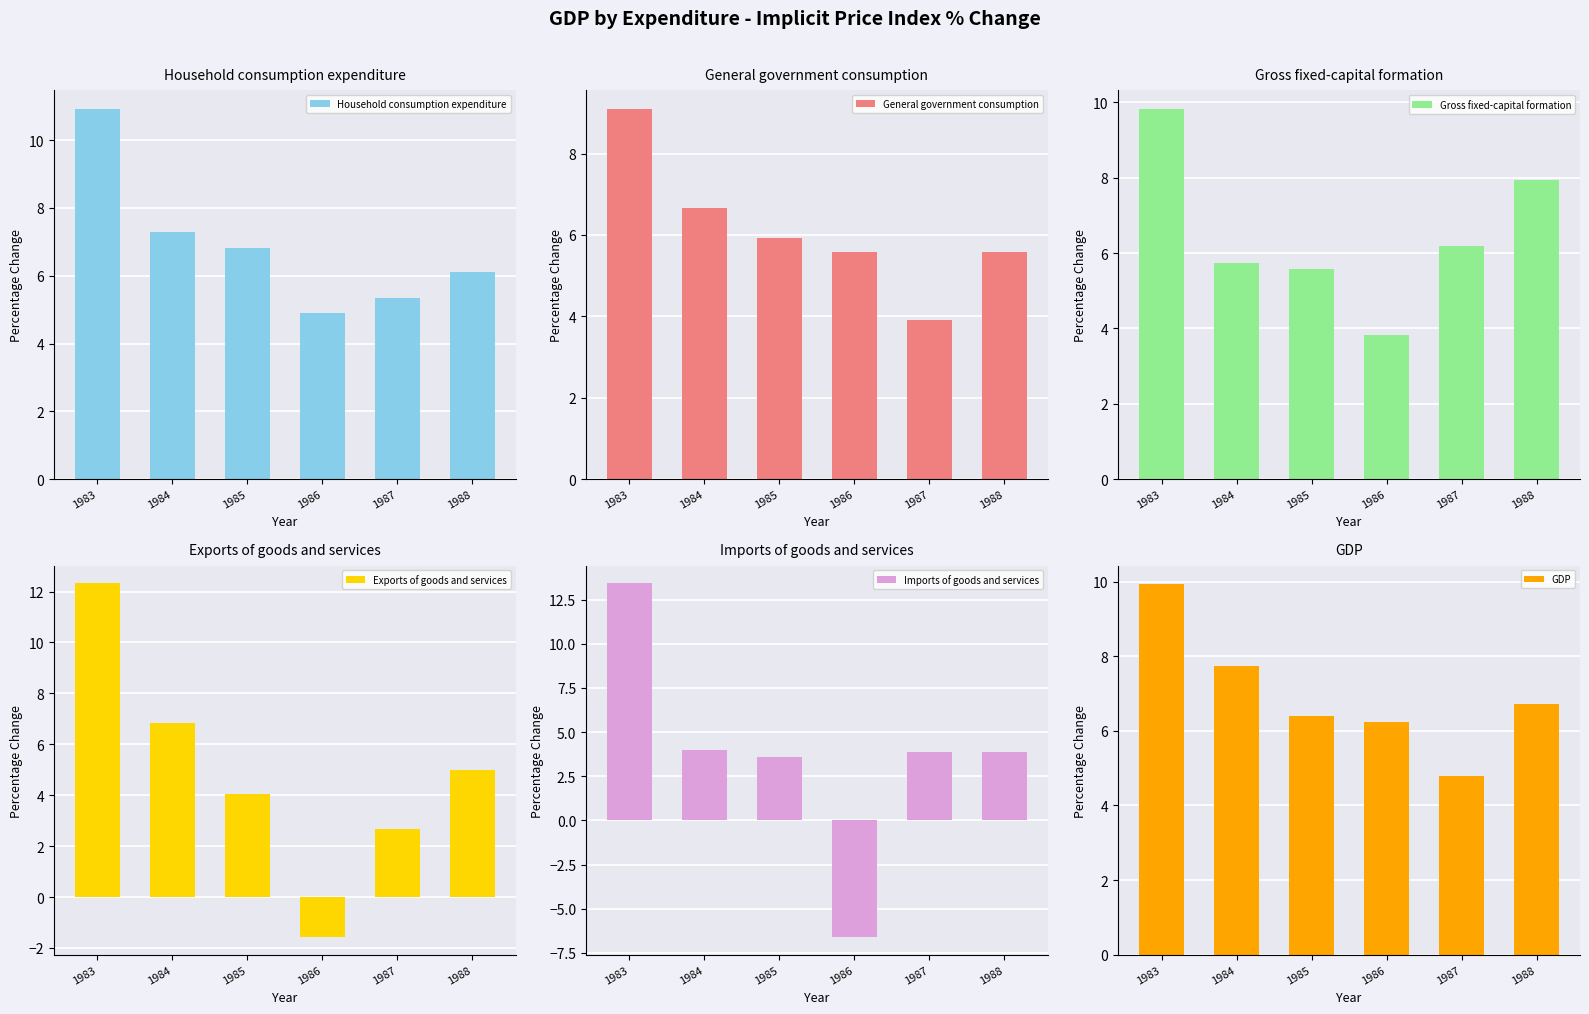

At which label is Household consumption expenditure closest to 7?

1985